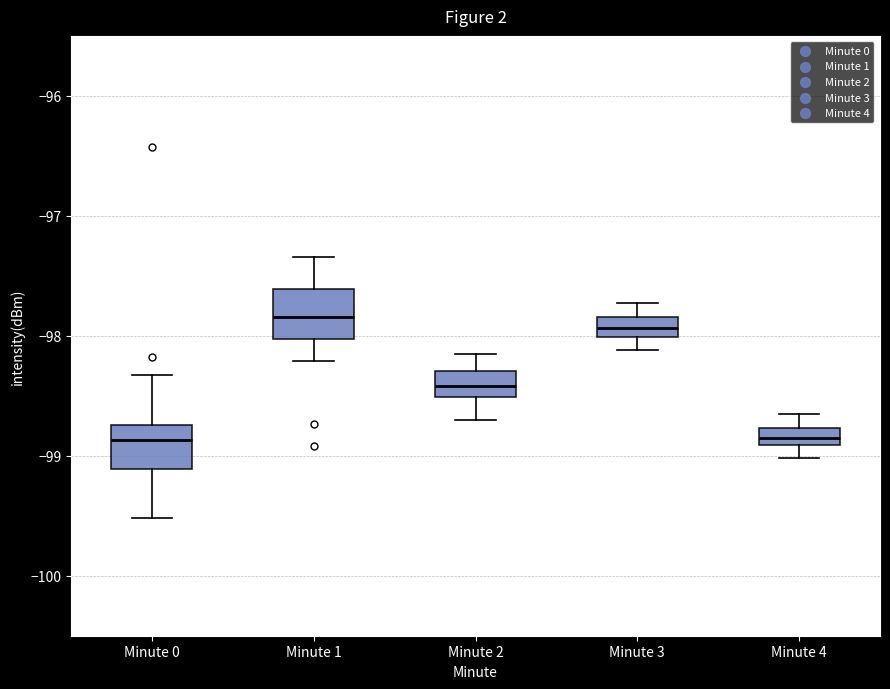

Where does the median line of the box for Minute 2 sit on the y-axis? The values are not printed on the chart, so give them approximately, as read against the axis.

-98.4